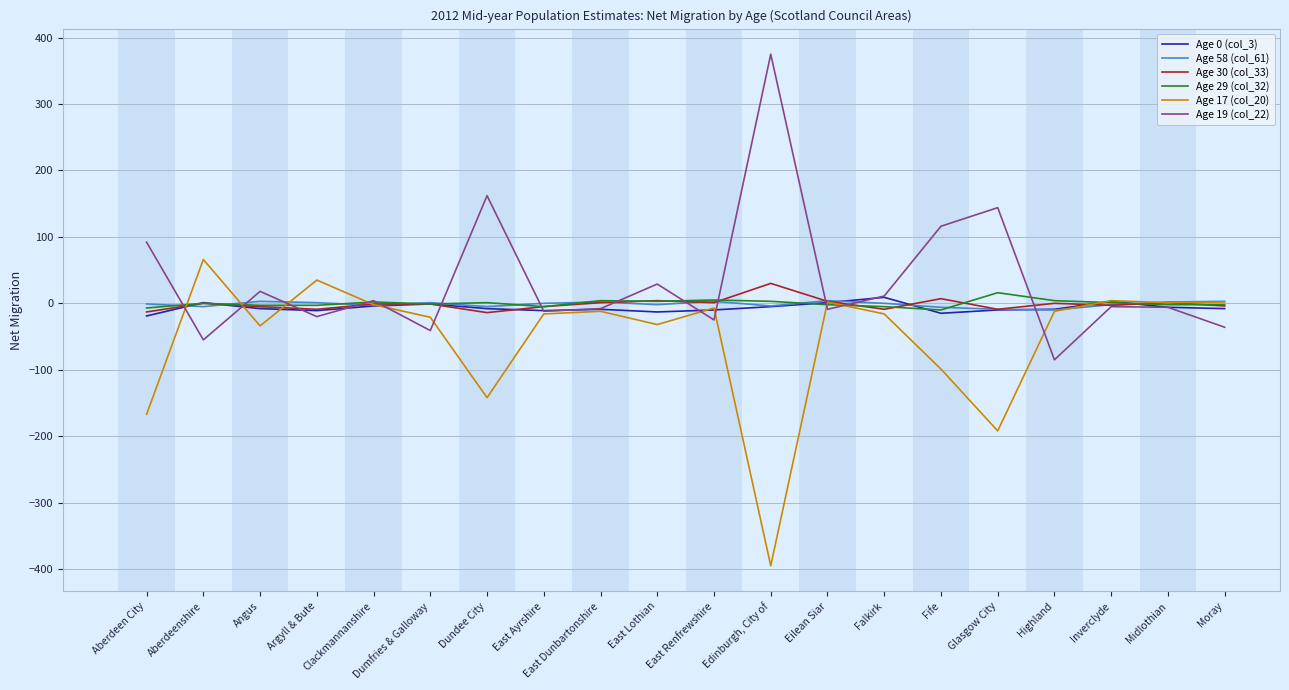

Is it true that Age 19 (col_22) equals 193 at Fife?

False